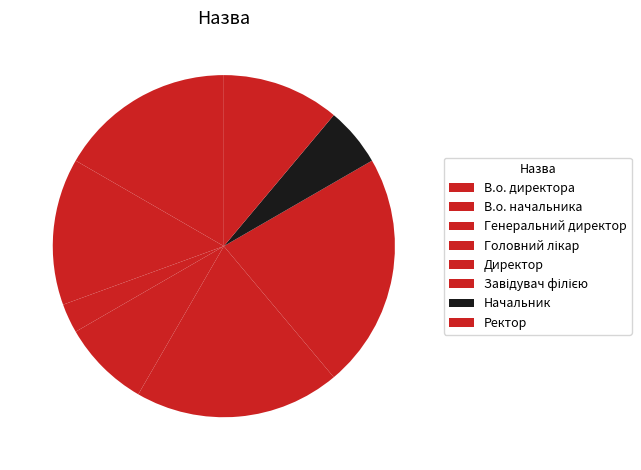

The В.о. директора slice represents 4% of the pie. True or false?

False